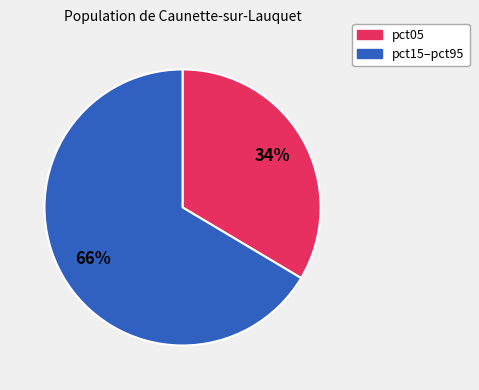

Is it true that pct05 is 45% of the pie?

False